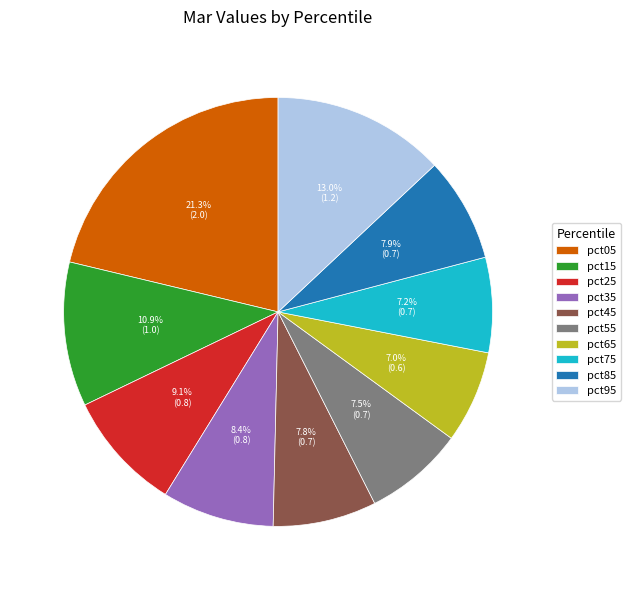

The pct95 slice represents 13% of the pie. True or false?

True